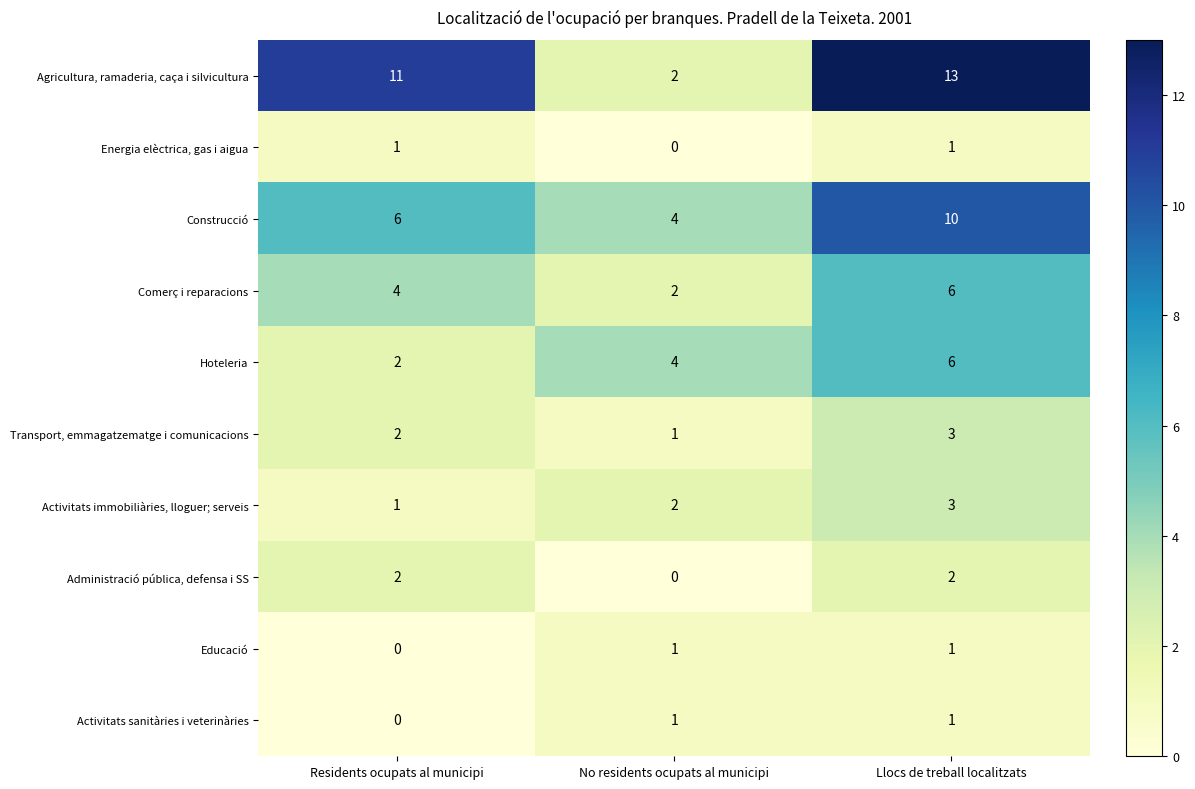

Which series has the widest spread of values?

Agricultura, ramaderia, caça i silvicultura